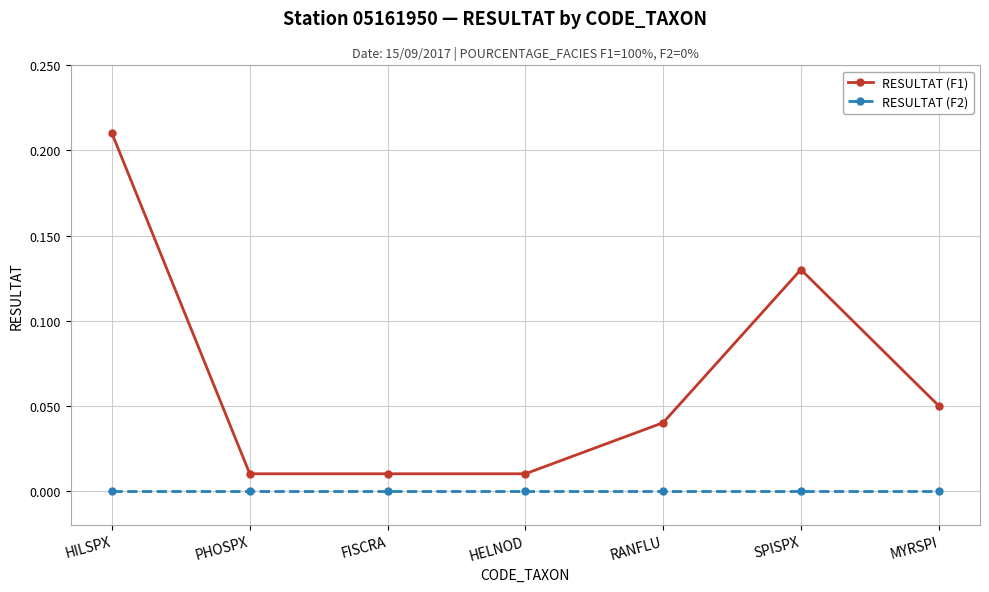

What position from the right is FISCRA?

5